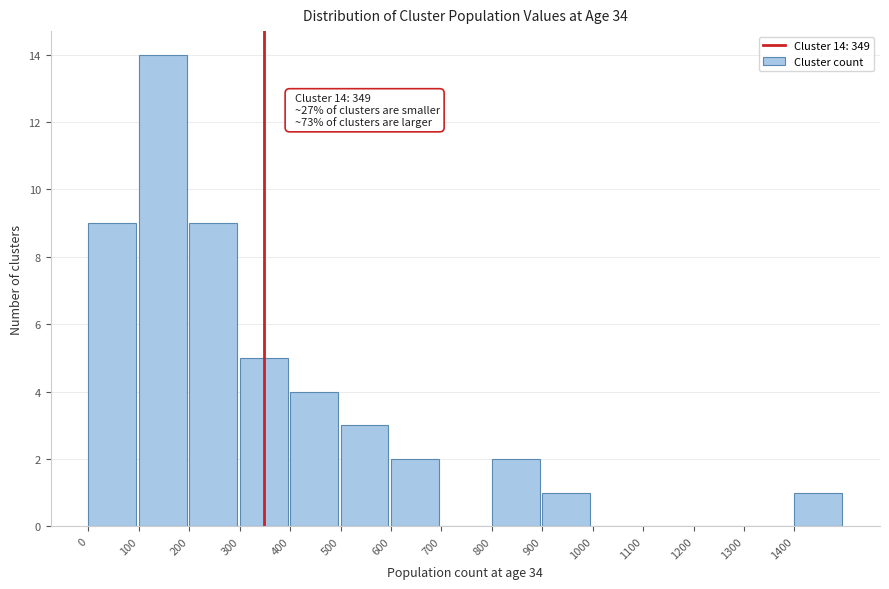

Which range on the x-axis has the tallest bar?

100 to 200